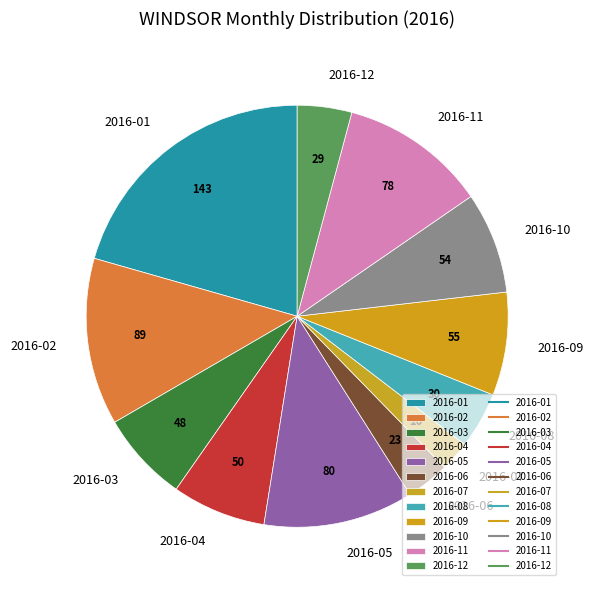

Count the number of slices in the pie.

12